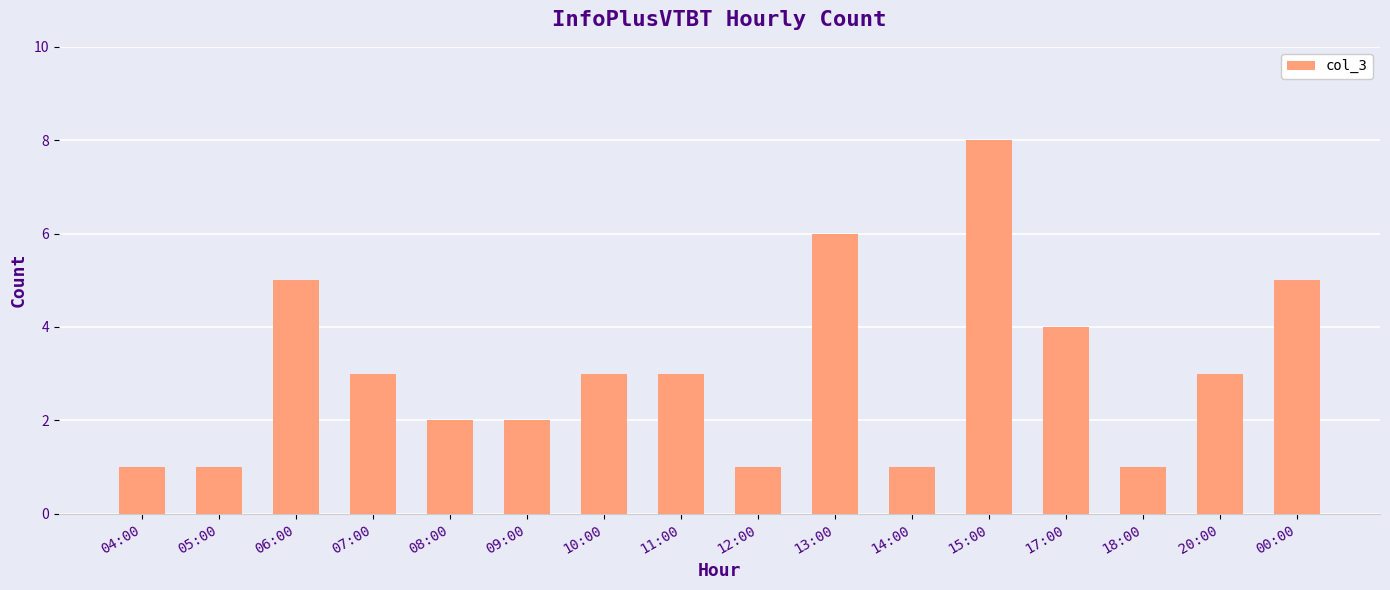

Reading left to right, list all the values displayed in this chart.

04:00=1	05:00=1	06:00=5	07:00=3	08:00=2	09:00=2	10:00=3	11:00=3	12:00=1	13:00=6	14:00=1	15:00=8	17:00=4	18:00=1	20:00=3	00:00=5